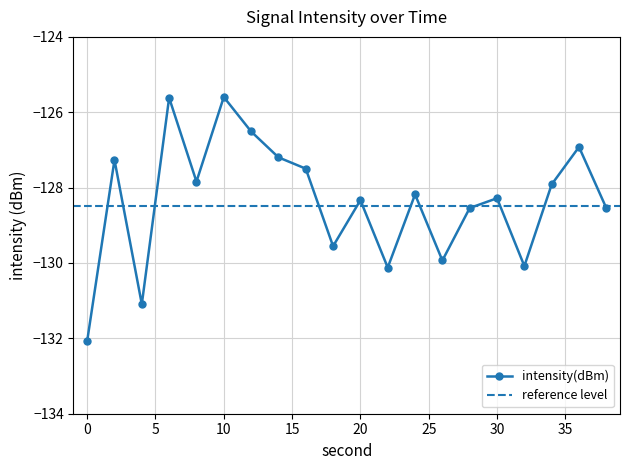

What is the average value?

-128.4